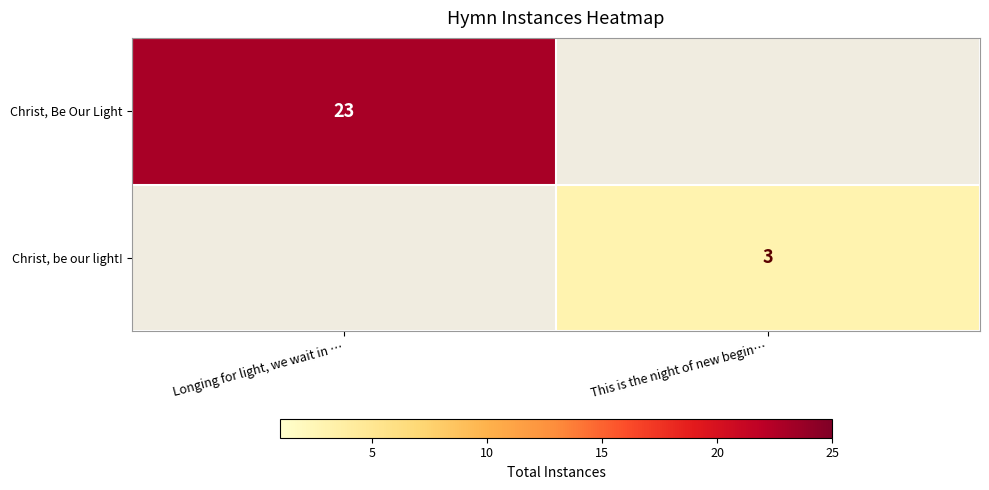

Which series has the largest range (max minus min)?

row_0